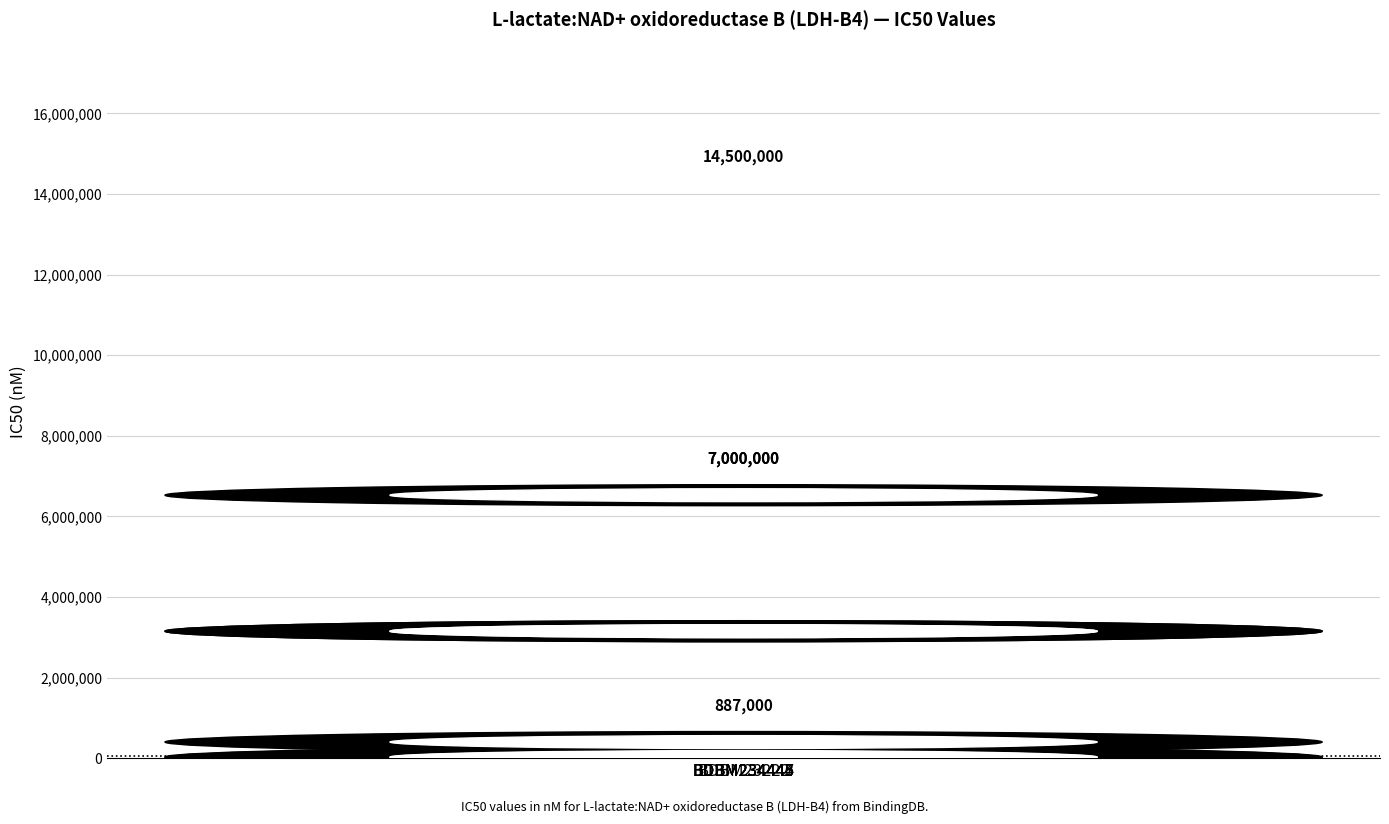

What is the sum of all values?

29482000